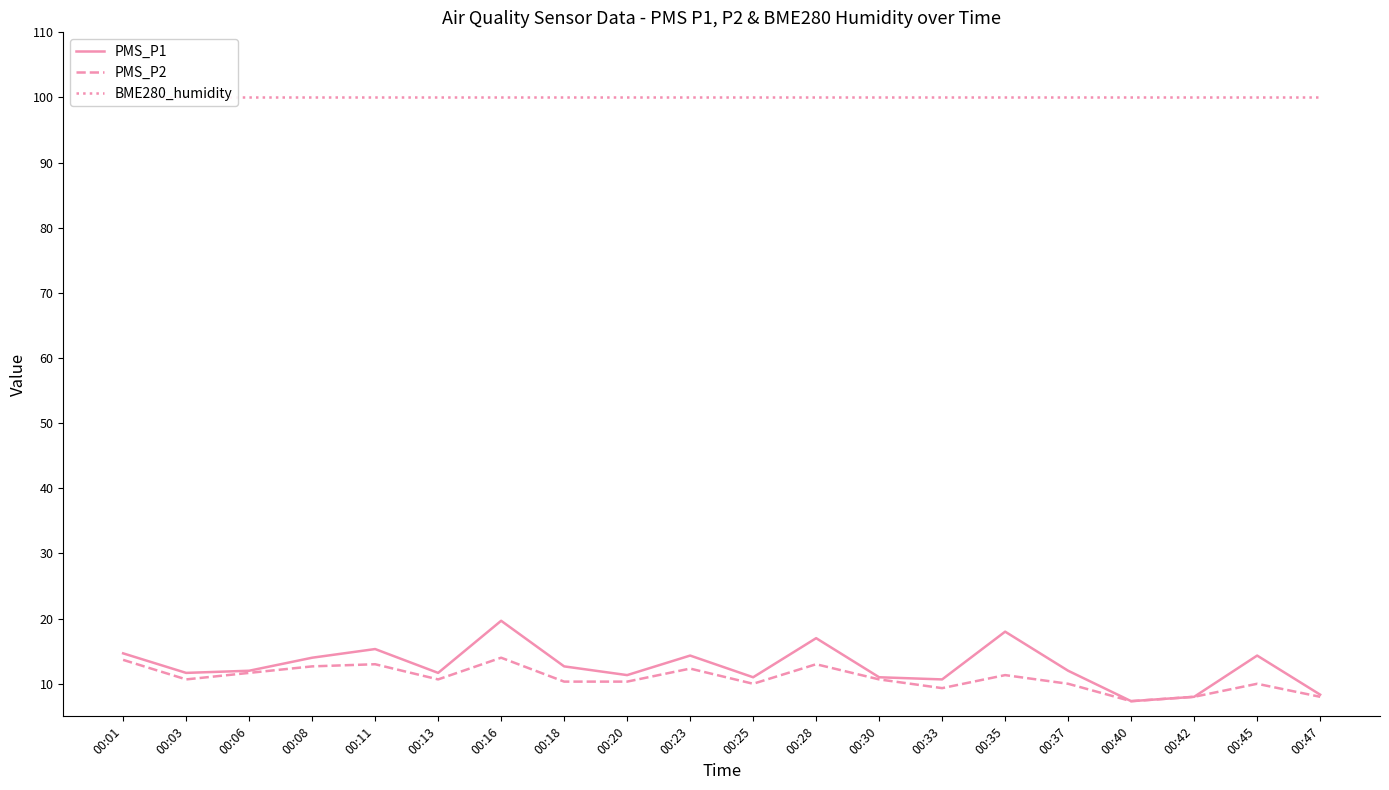

The PMS_P1 series shows 14.7 at 00:01. True or false?

True